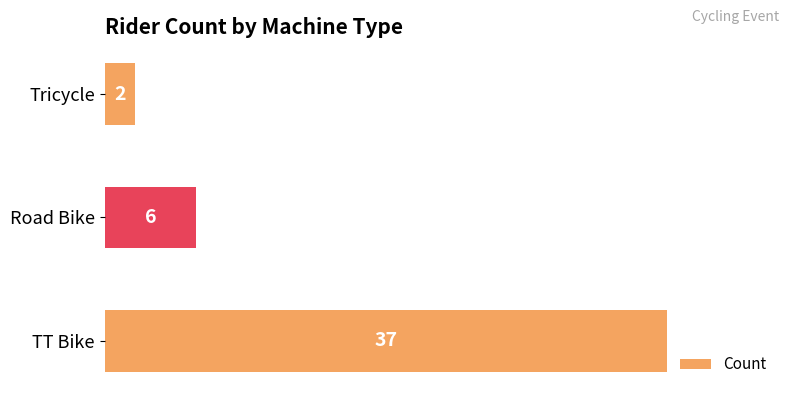

Count the number of data series in this chart.

1